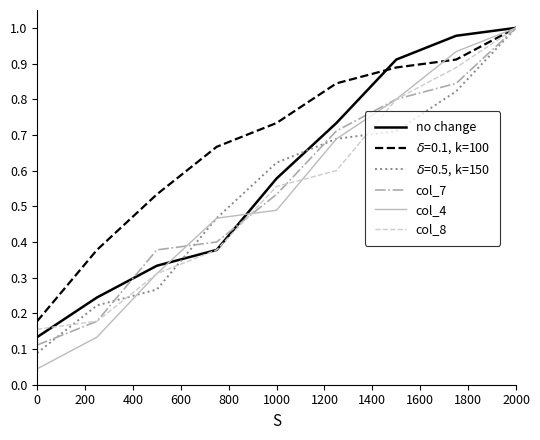

Which series has the widest spread of values?

col_4